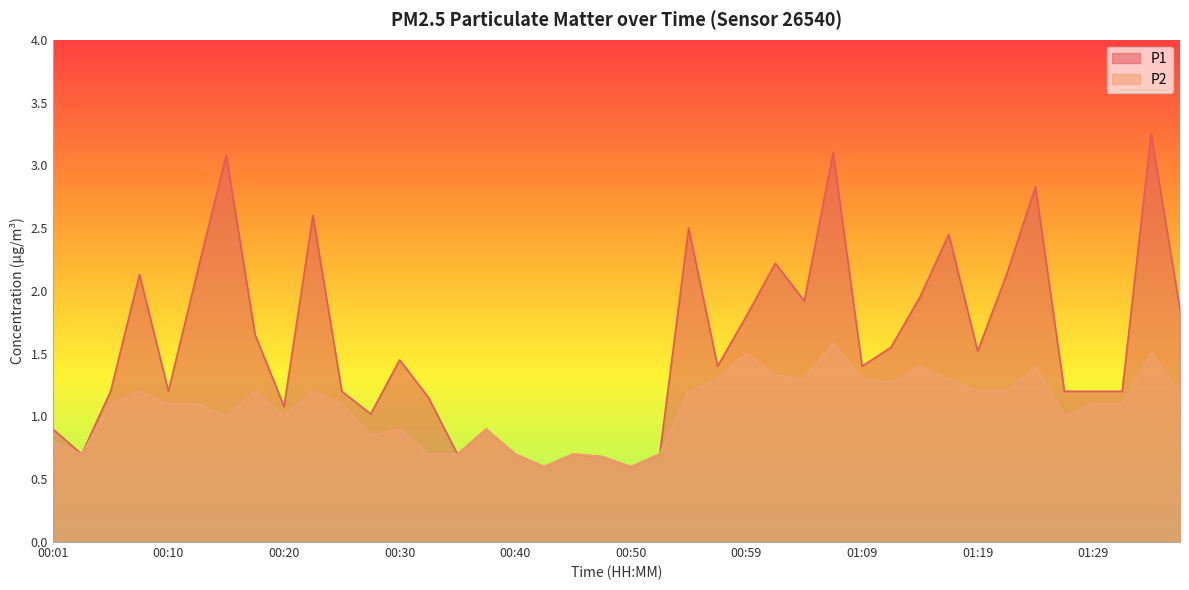

Is the value of P1 at 00:28 greater than the value of P2 at 00:23?

No